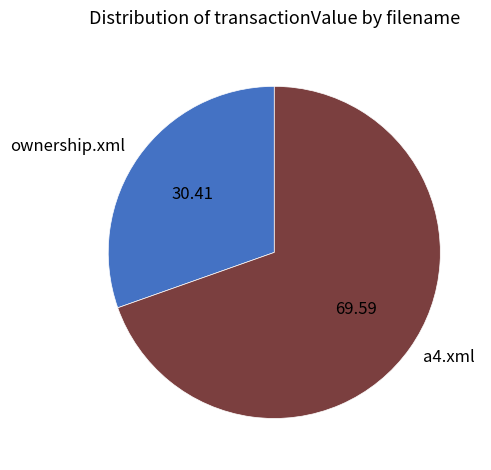

Which slice is the smallest?

ownership.xml